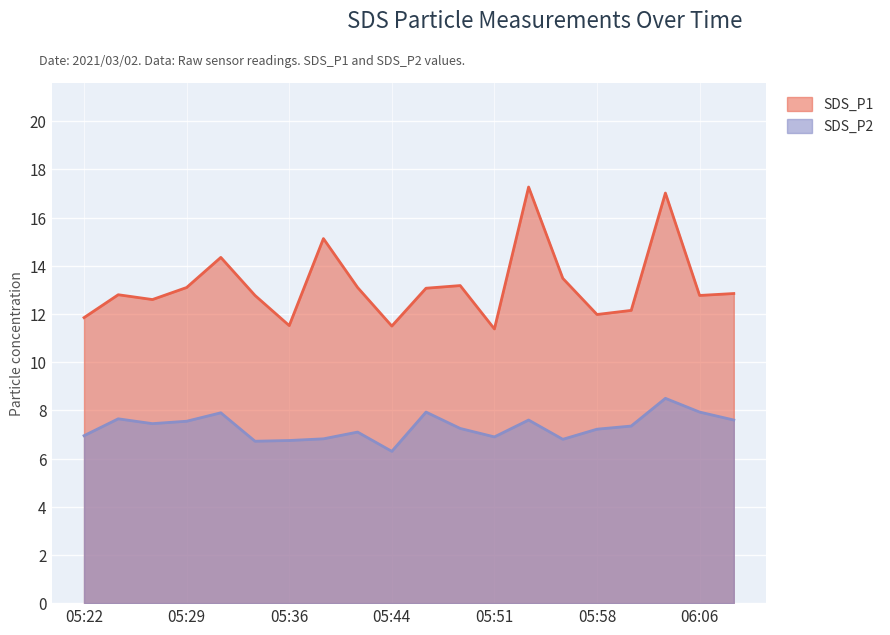

What is the total value across all series at 05:34?

19.5